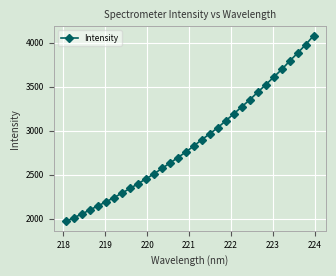

What is the maximum value shown in the chart?

4080.7